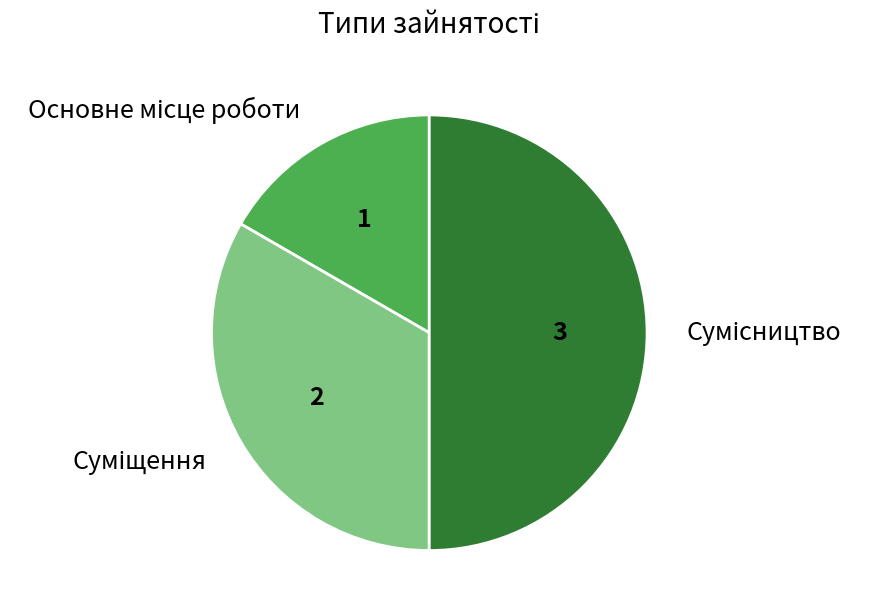

How many slices are in this pie chart?

3